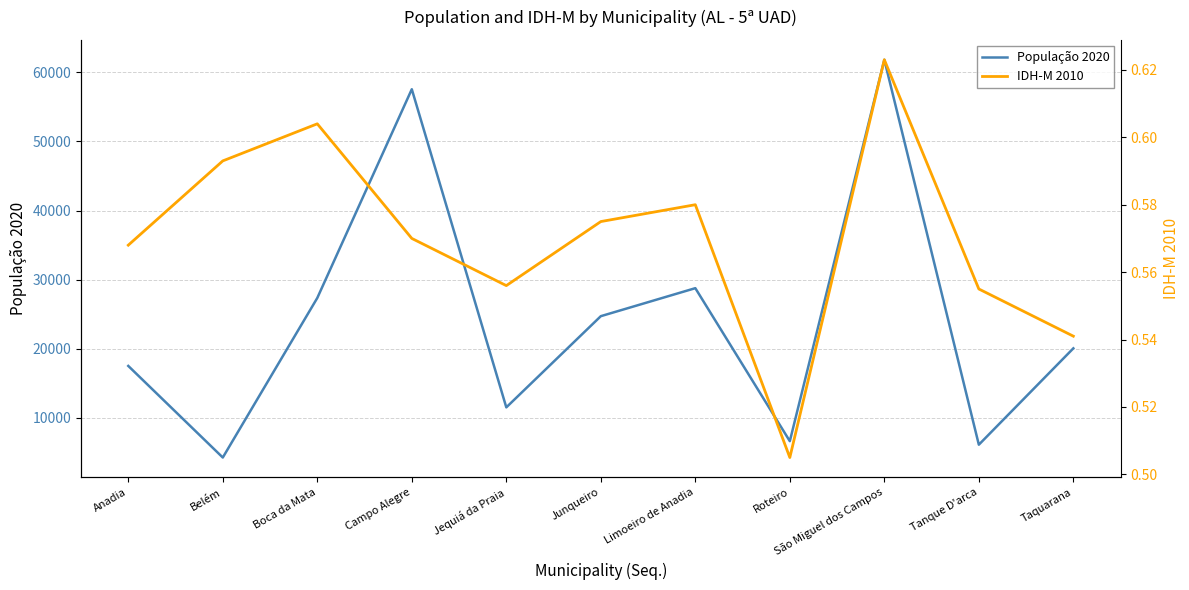

What is the total value across all series at Belém?

4284.6